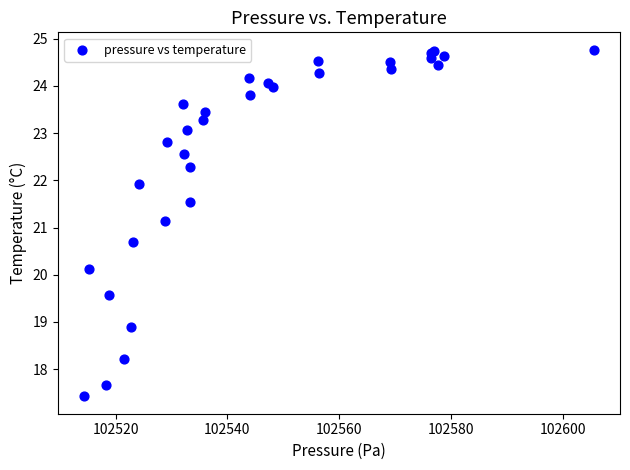

What Y value in the scatter plot is closest to 21?

21.1